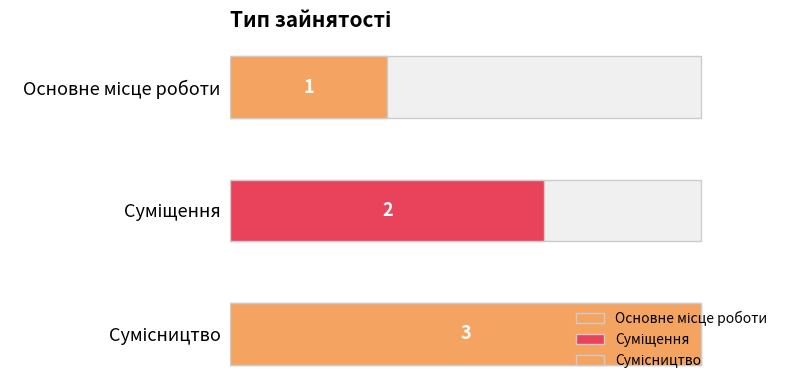

Between Основне місце роботи and Сумісництво, which is larger?

Сумісництво